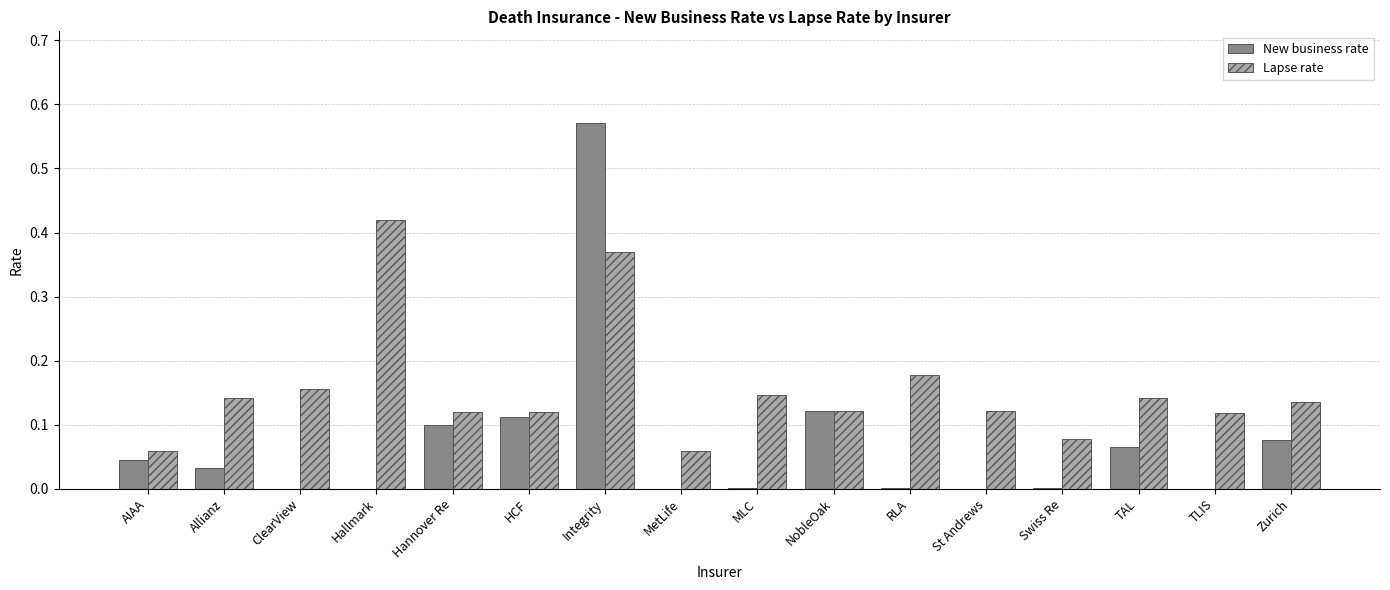

Is it true that Lapse rate equals 0.1 at Allianz?

True